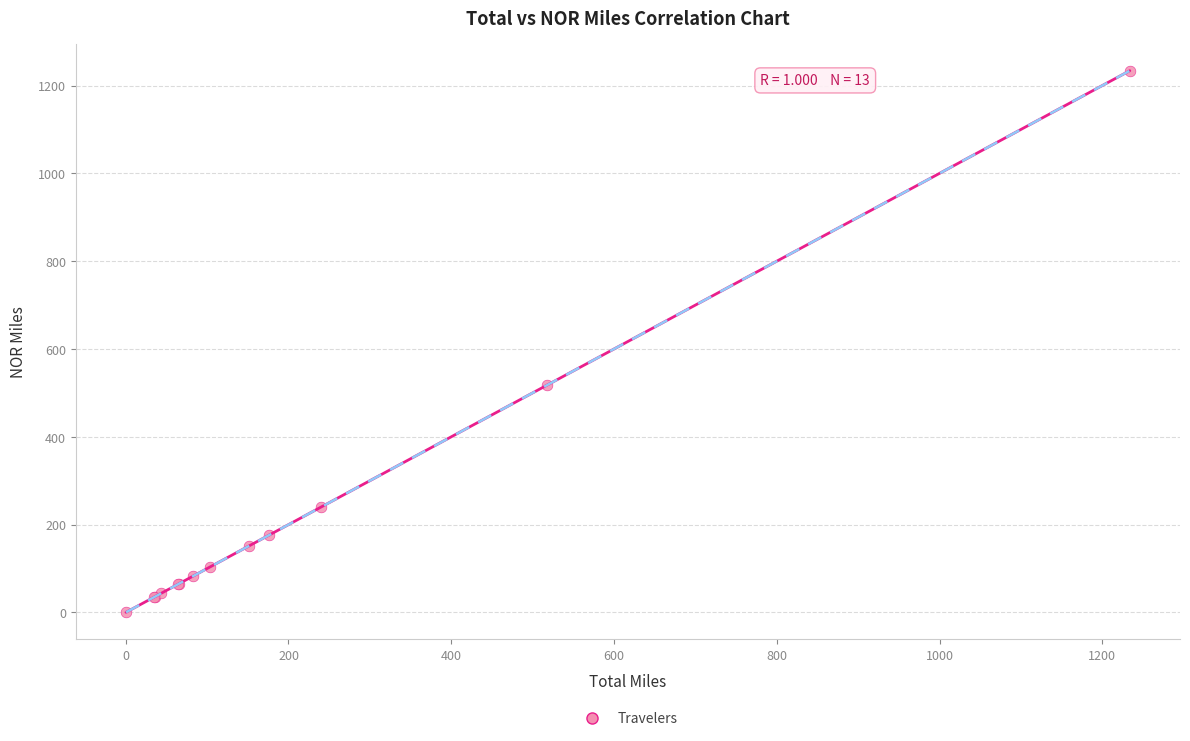

What Y value in the scatter plot is closest to 617?

517.3